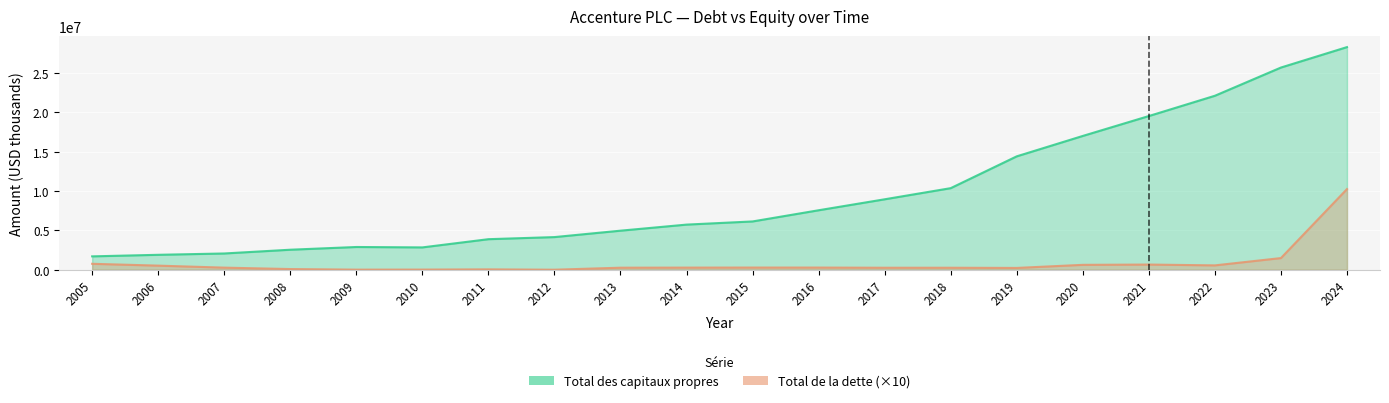

Is it true that Total de la dette et des emprunts equals 1199278 at 2005?

False